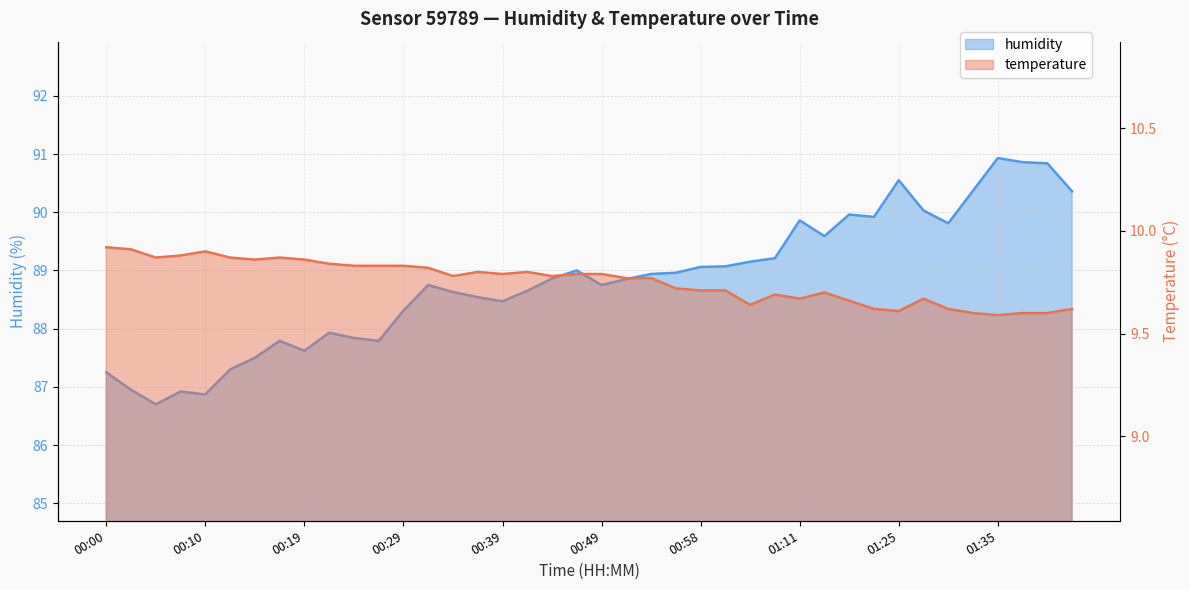

Rank the series by their maximum value, from lowest to highest.

temperature, humidity